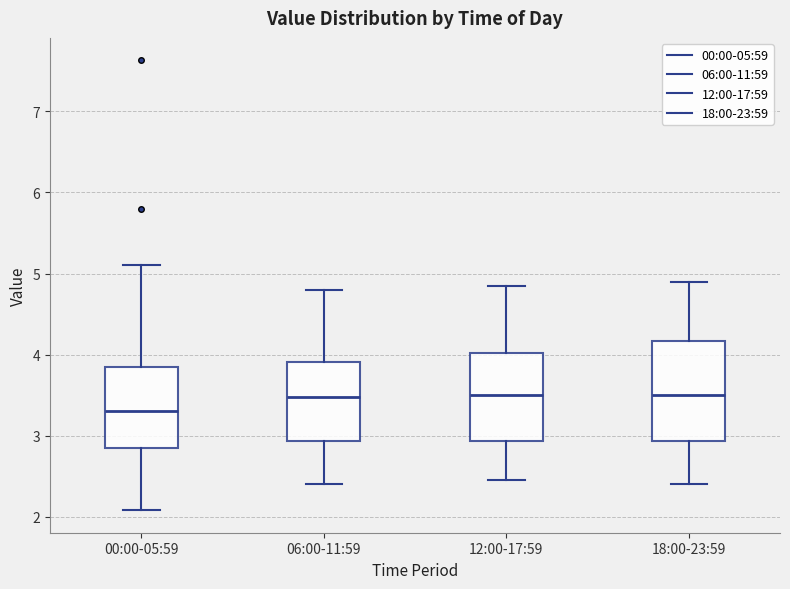

Reading left to right, transcribe this box plot: for each box, give where its median line is, the range the box spans, and where its two whiskers end, as read against the y-axis. The values are not printed on the chart, so give them approximately, as read against the axis.

00:00-05:59: median 3.3, box 2.8 to 3.9, whiskers 2.1 to 5.1
06:00-11:59: median 3.5, box 2.9 to 3.9, whiskers 2.4 to 4.8
12:00-17:59: median 3.5, box 2.9 to 4.0, whiskers 2.5 to 4.9
18:00-23:59: median 3.5, box 2.9 to 4.2, whiskers 2.4 to 4.9